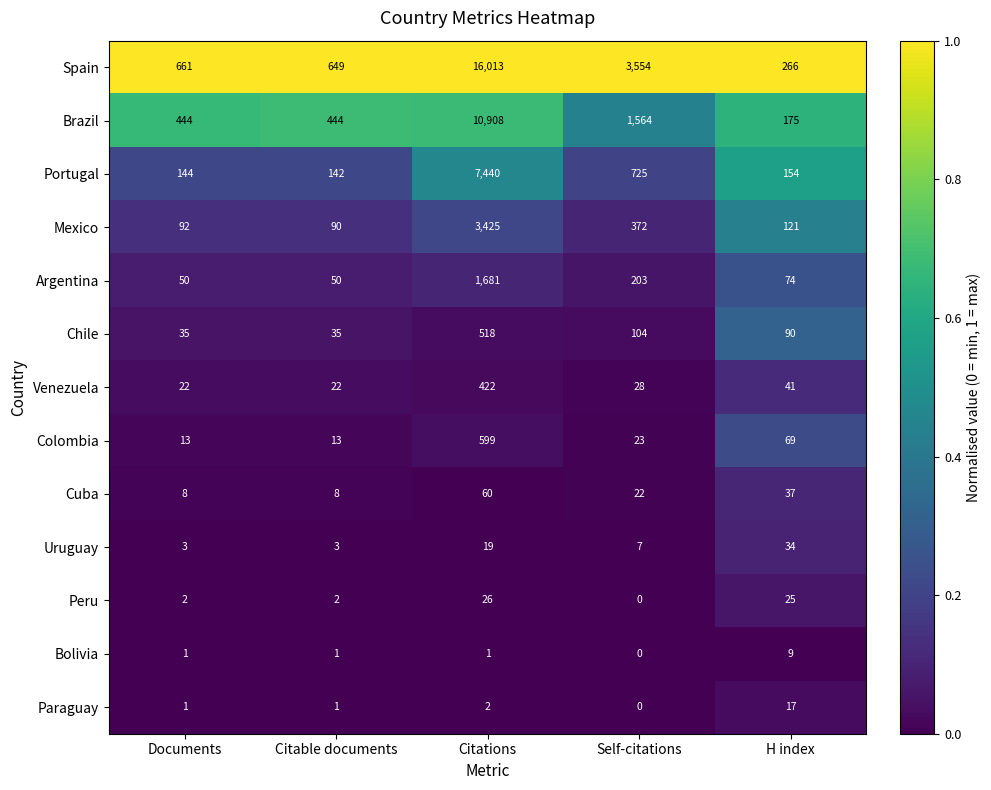

Is the value of Colombia at Citable documents greater than the value of Portugal at Documents?

No